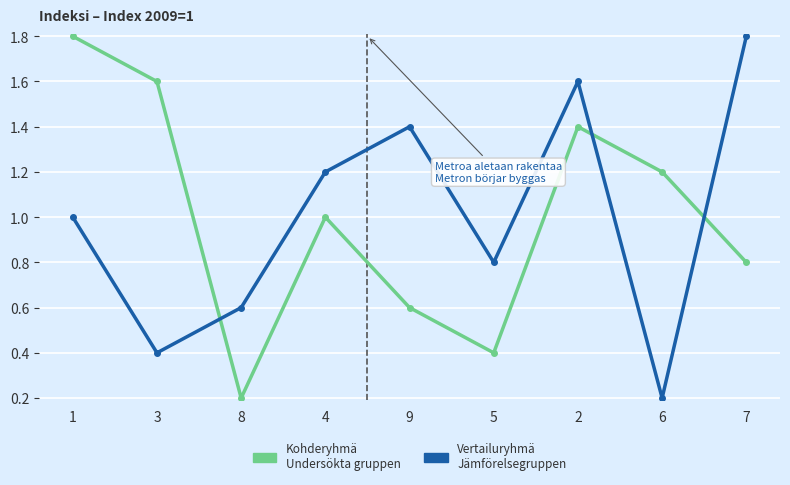

What is the total value across all series at 9?

2.0